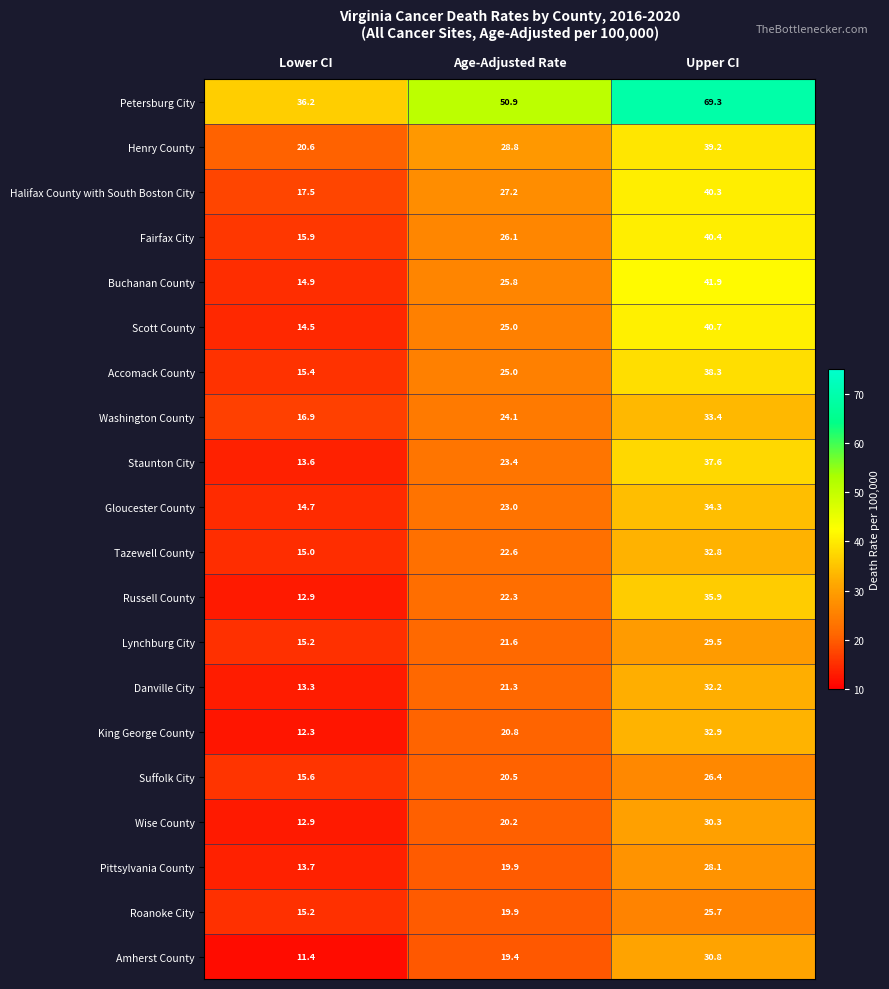

Which series has the largest total across all categories?

Petersburg City